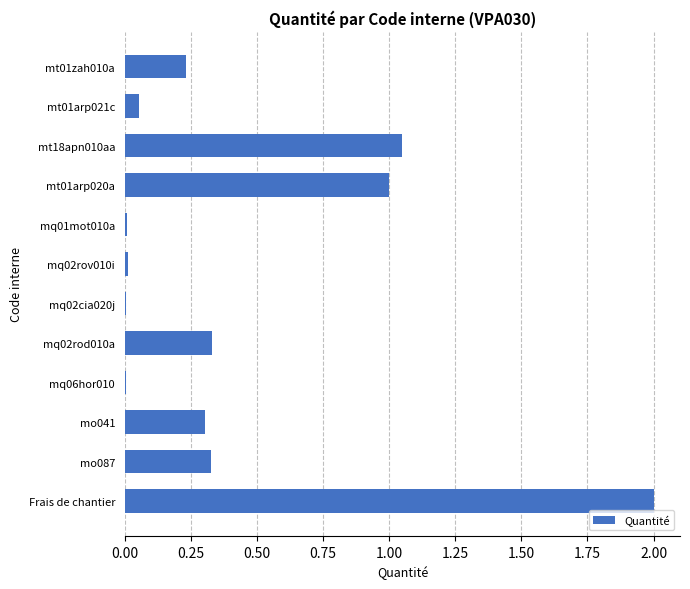

What is the maximum value shown in the chart?

2.0